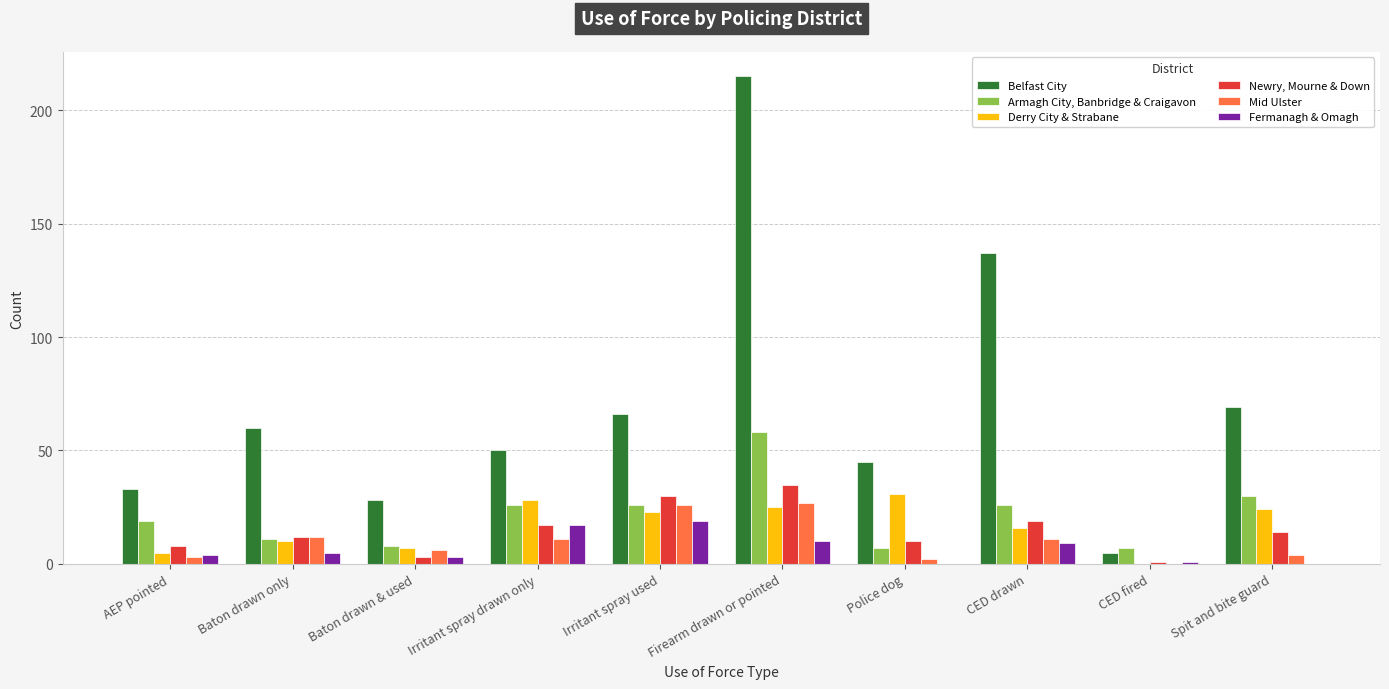

Are the bars grouped side by side (vs. stacked)?

Yes